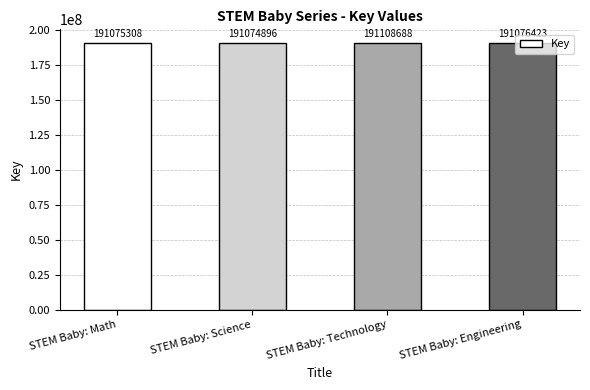

Reading left to right, extract all data points from this chart.

STEM Baby: Math=191075308	STEM Baby: Science=191074896	STEM Baby: Technology=191108688	STEM Baby: Engineering=191076423